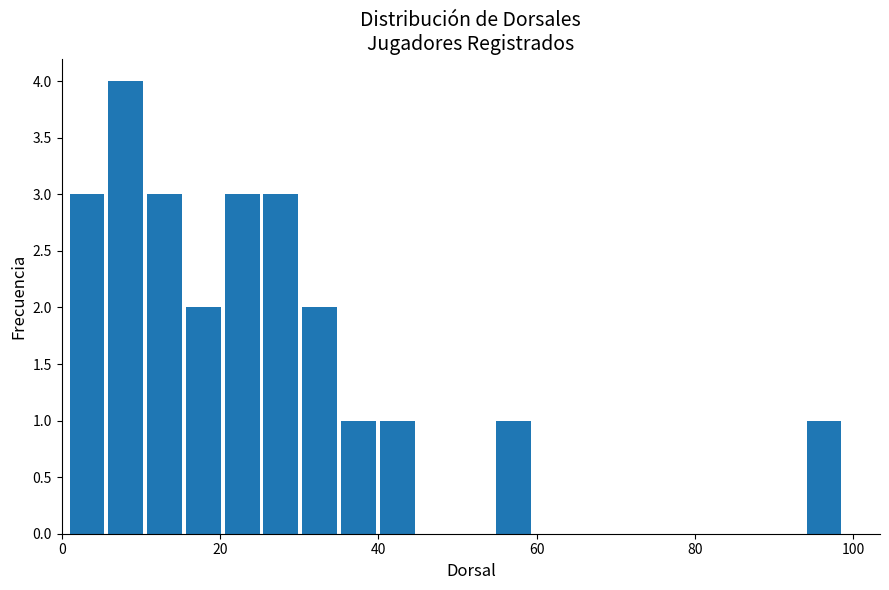

Read against the x-axis, roughly where is the centre of the tallest bar?

8